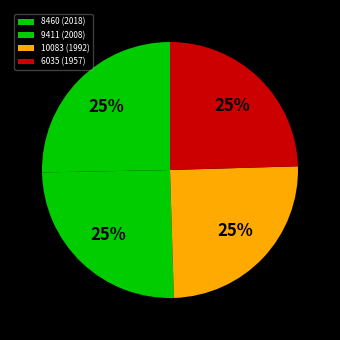

Count the number of slices in the pie.

4